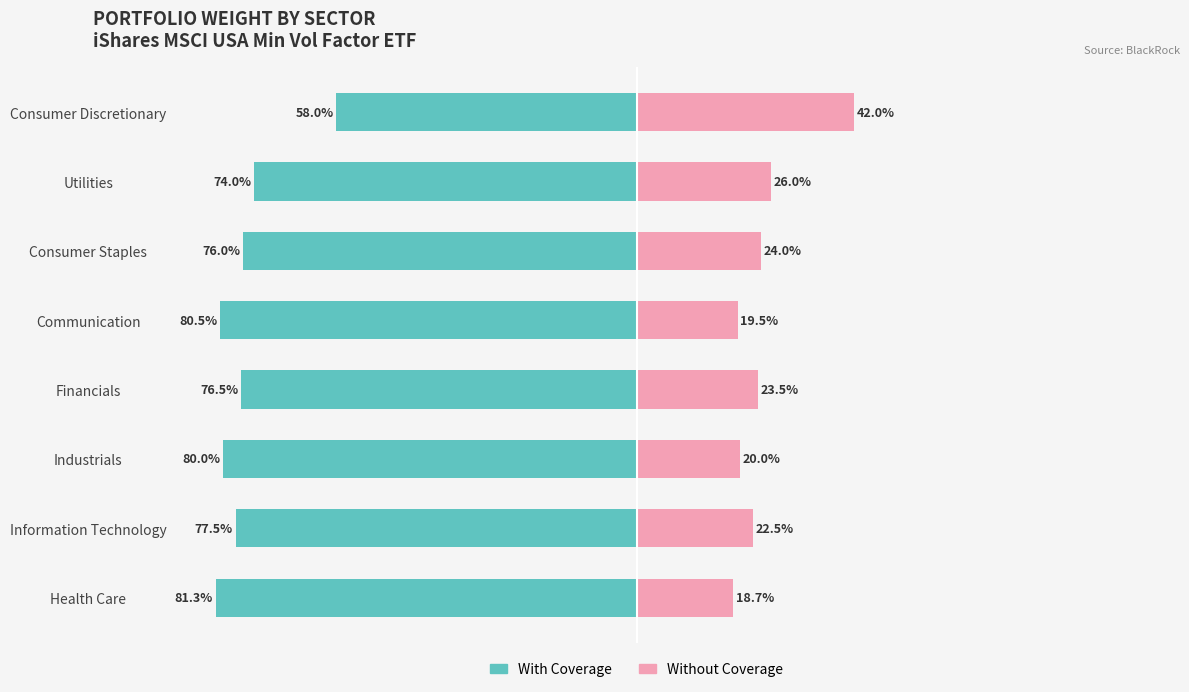

What is the value of the Without Coverage bar at the 3rd from the left?

20.0